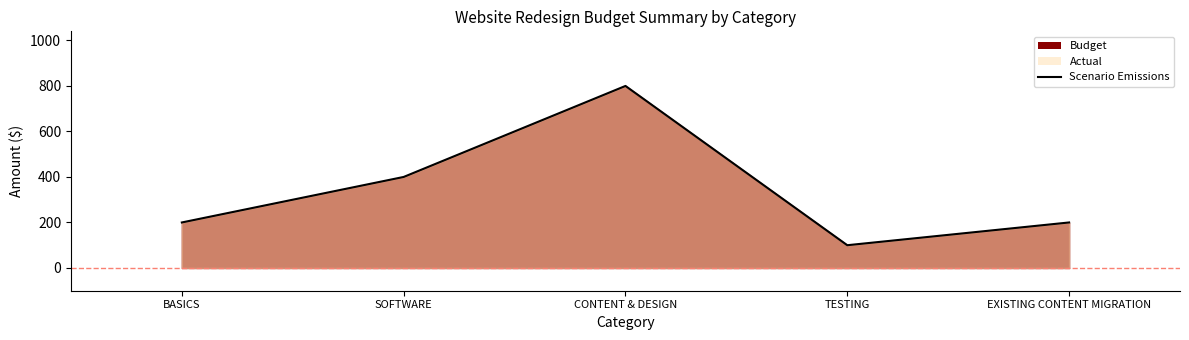

At which category does the data reach its first local peak?

CONTENT & DESIGN